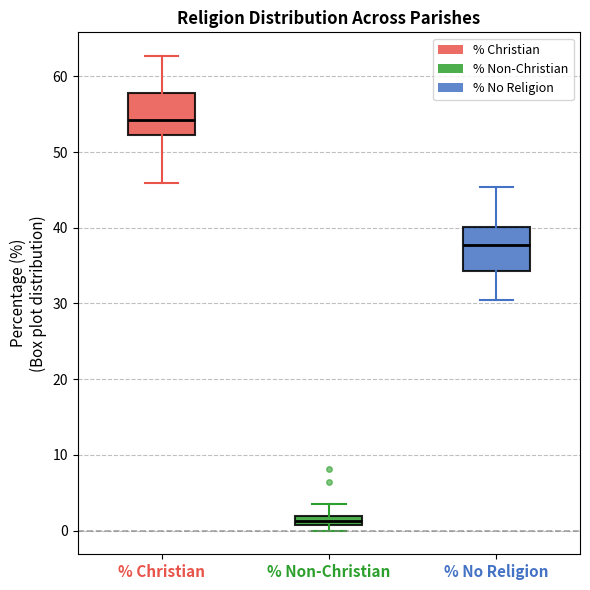

Where does the upper whisker of the box for % No Religion end on the y-axis? The values are not printed on the chart, so give them approximately, as read against the axis.

45